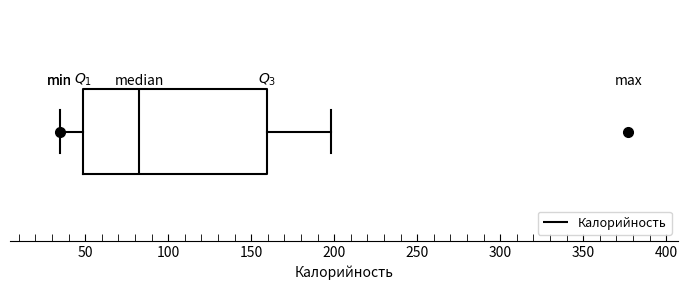

Transcribe this box plot: give where the median line is, the range the box spans, and where the two whiskers end, as read against the x-axis. The values are not printed on the chart, so give them approximately, as read against the axis.

median 80, box 50 to 160, whiskers 35 to 200